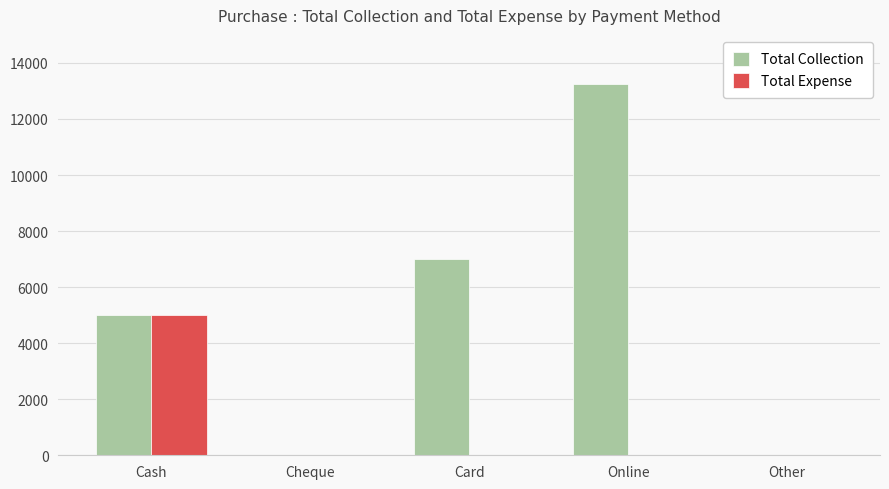

Where is Total Collection nearest to the value 6625?

Card